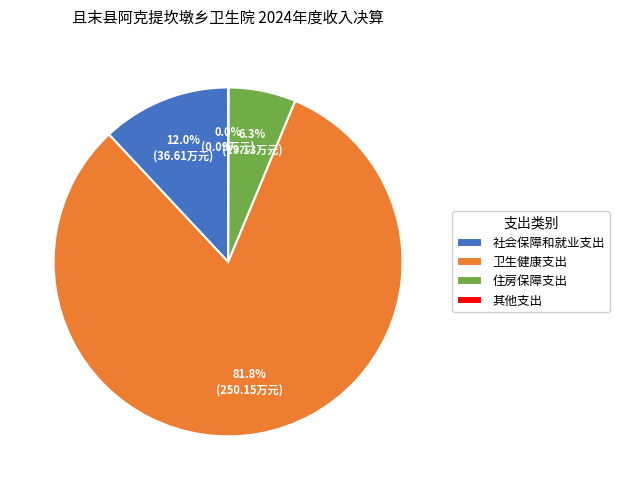

Which category accounts for the majority?

卫生健康支出